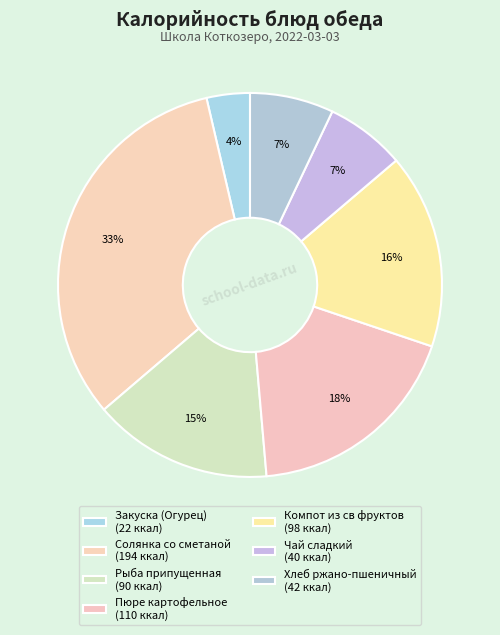

Count the number of slices in the pie.

7